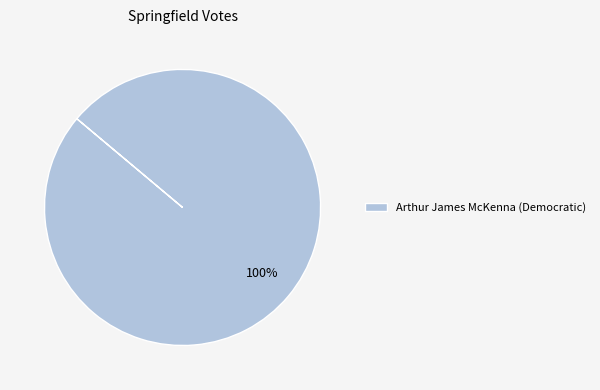

Is there a majority slice in this chart?

Yes